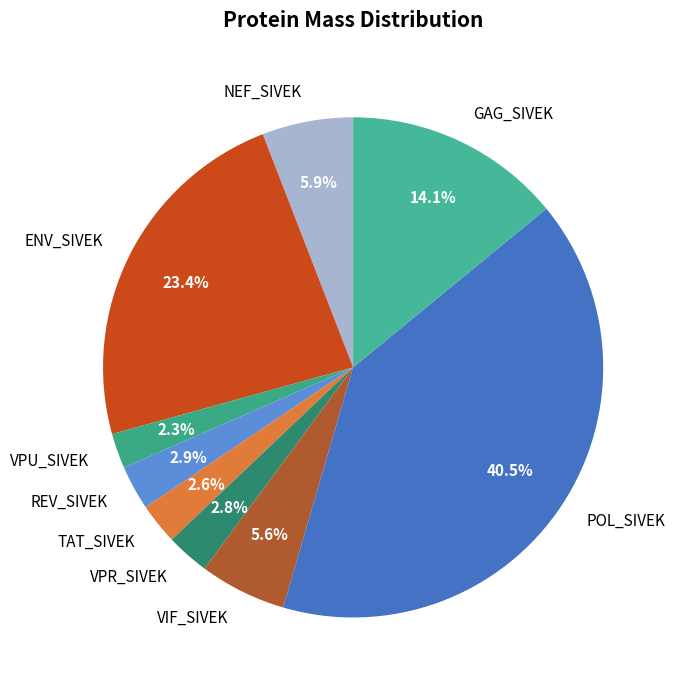

Between VPU_SIVEK and NEF_SIVEK, which is larger?

NEF_SIVEK